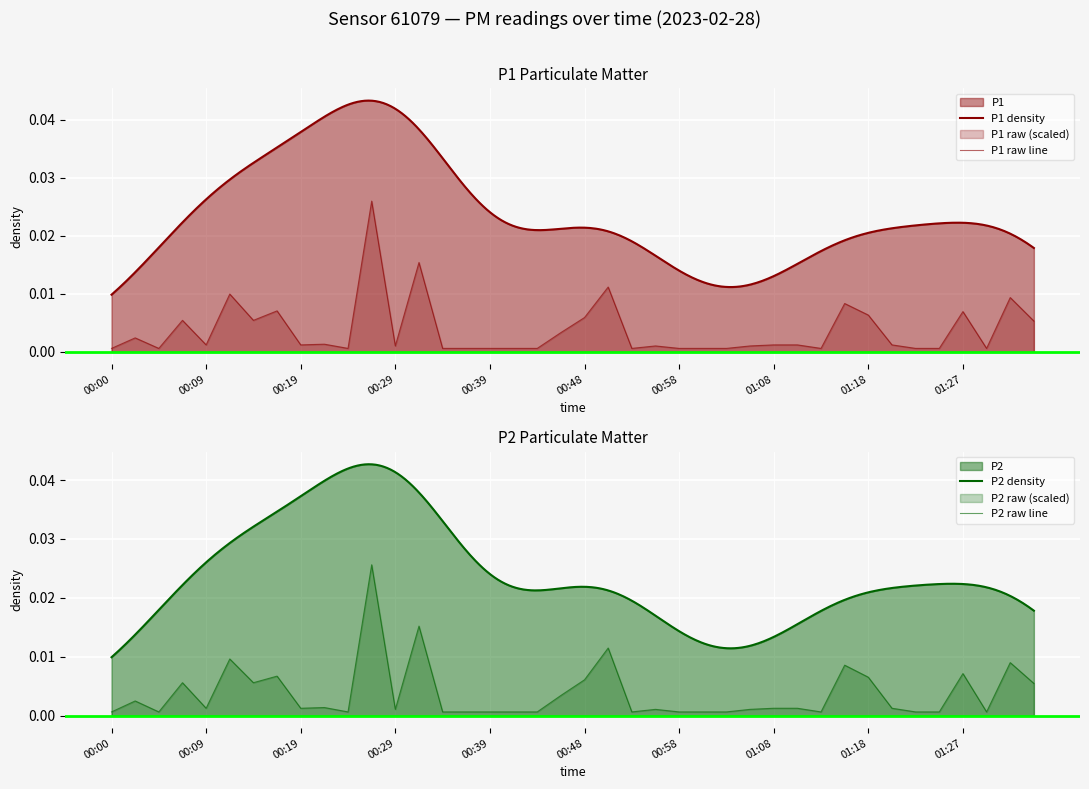

How many intersections are there between P1 and P2?

10